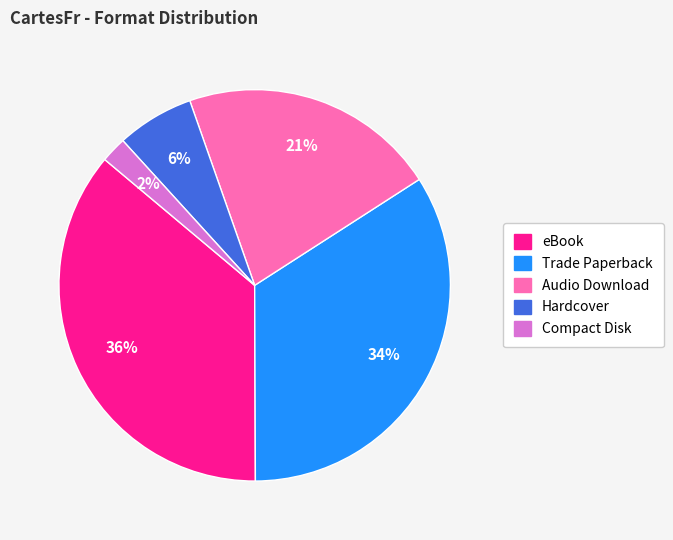

Do Trade Paperback and eBook together represent more than half of the pie?

Yes